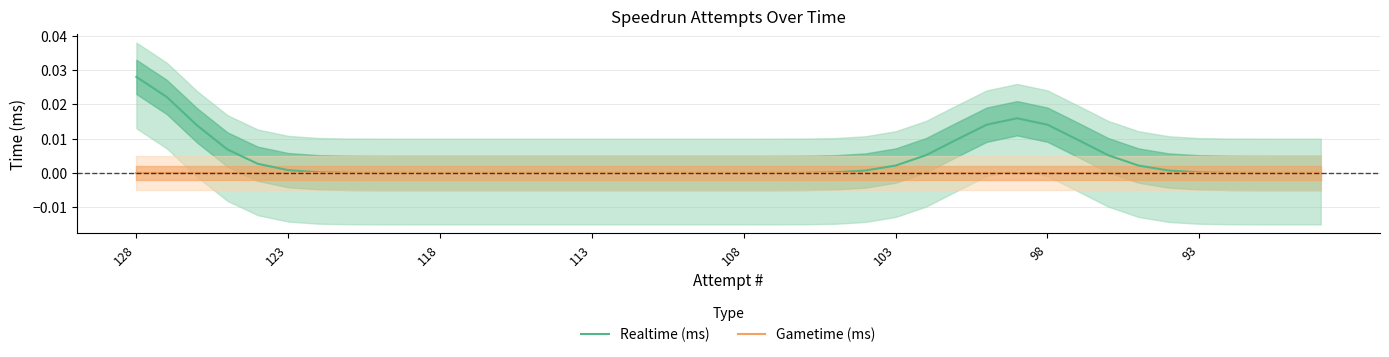

Which category has the highest value in the Realtime (ms) series?

128